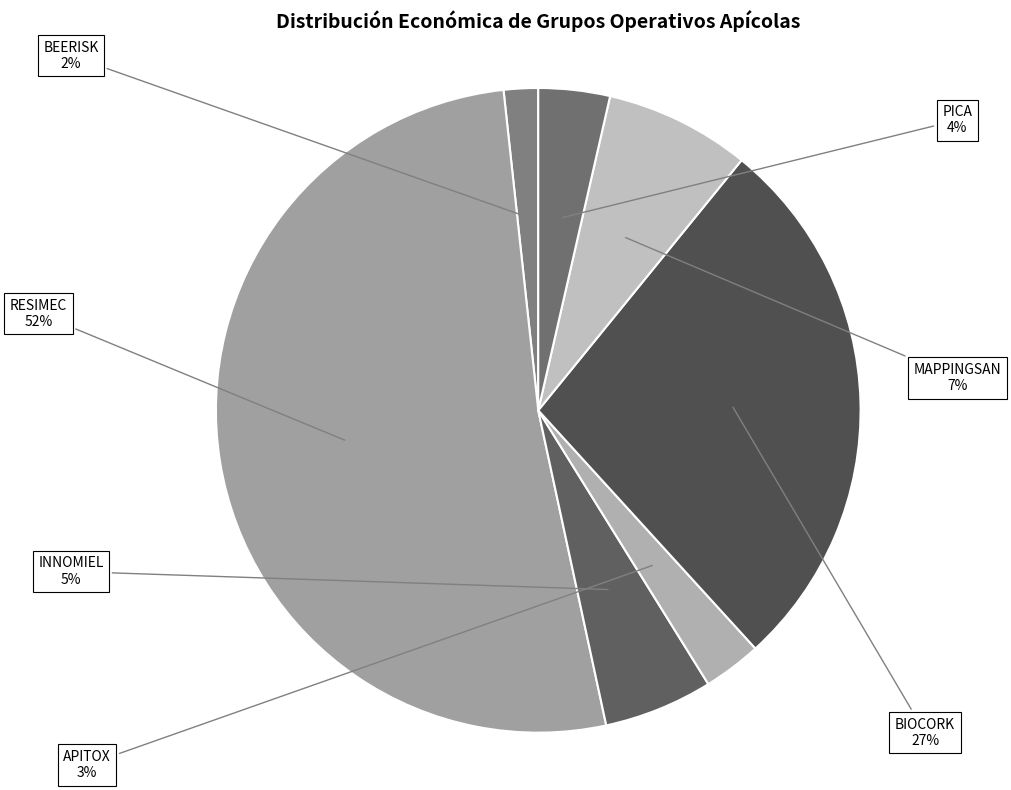

Rank the categories by value from highest to lowest.

RESIMEC, BIOCORK, MAPPINGSAN, INNOMIEL, PICA, APITOX, BEERISK